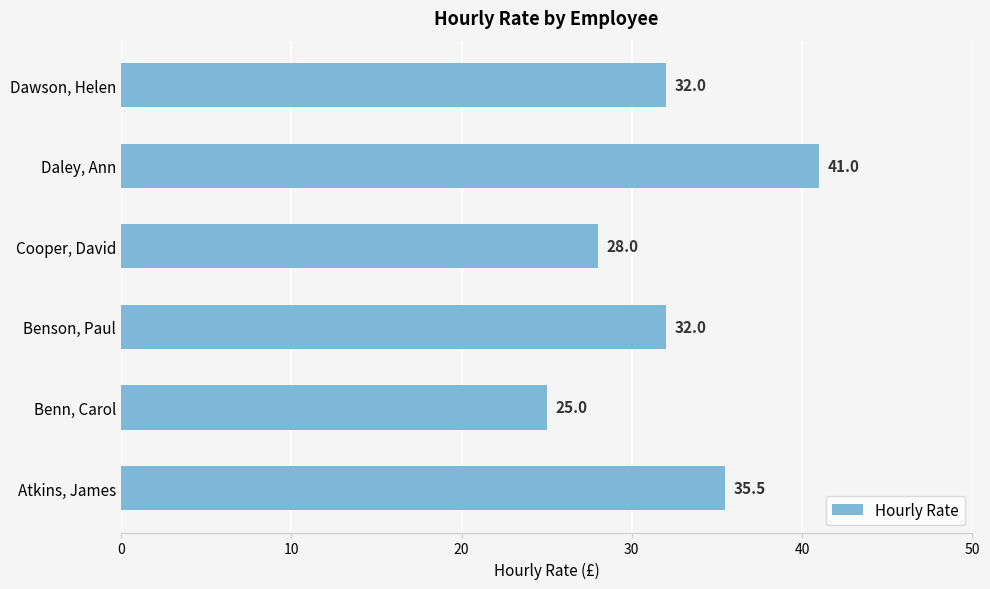

The chart shows a value of 25.0 at Benn, Carol. True or false?

True